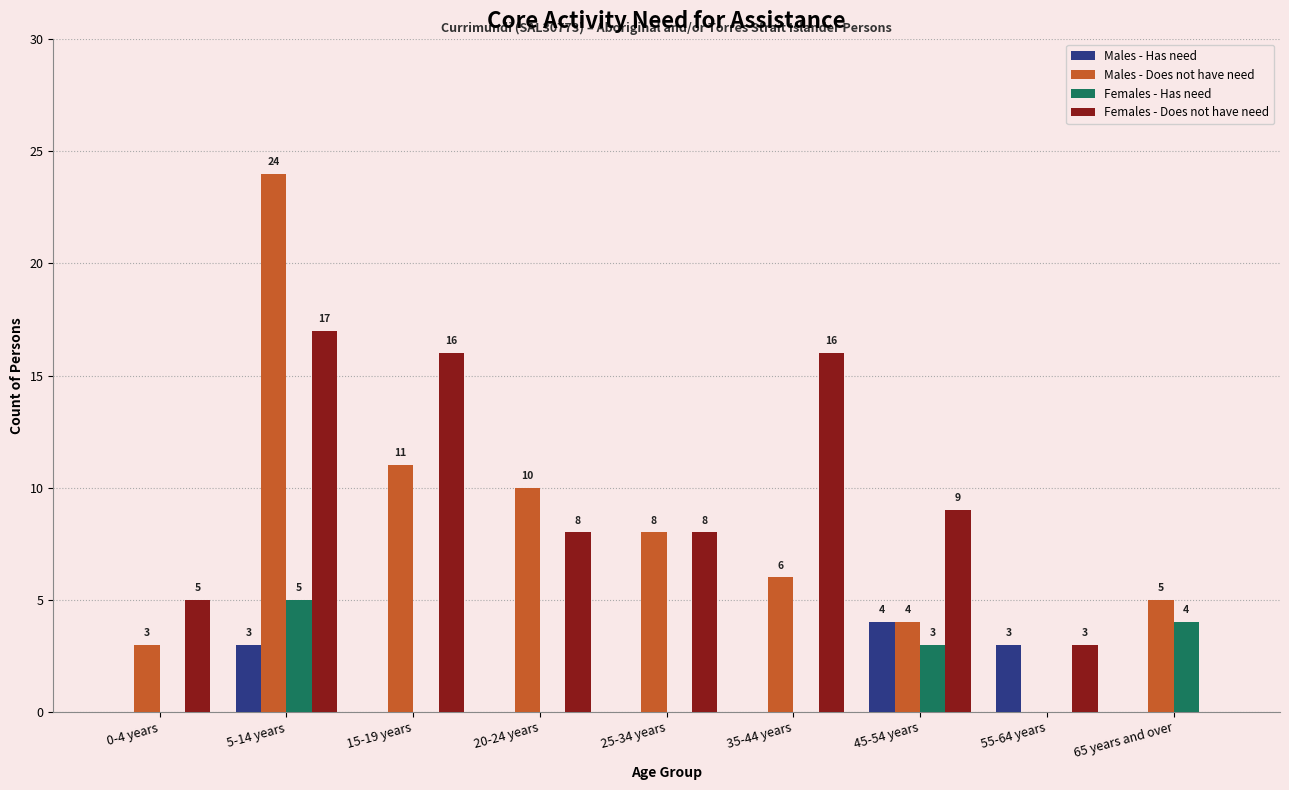

Reading left to right, what are all the values shown in this chart?

Males - Has need: 0	3	0	0	0	0	4	3	0
Males - Does not have need: 3	24	11	10	8	6	4	0	5
Females - Has need: 0	5	0	0	0	0	3	0	4
Females - Does not have need: 5	17	16	8	8	16	9	3	0